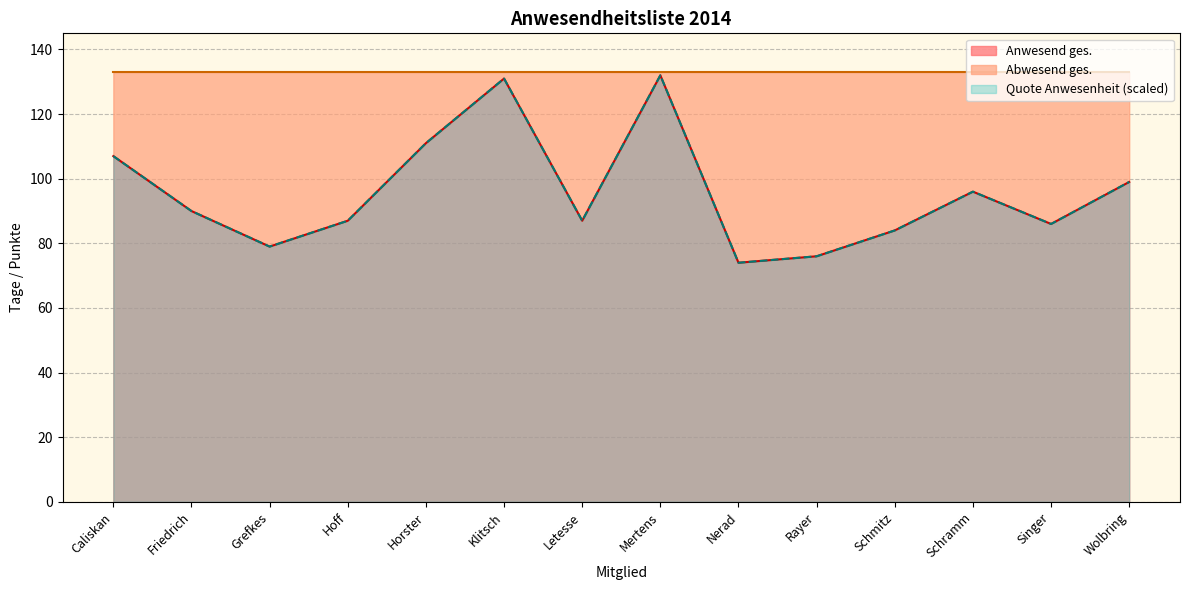

True or false: Anwesend ges. and Abwesend ges. intersect in this chart.

True